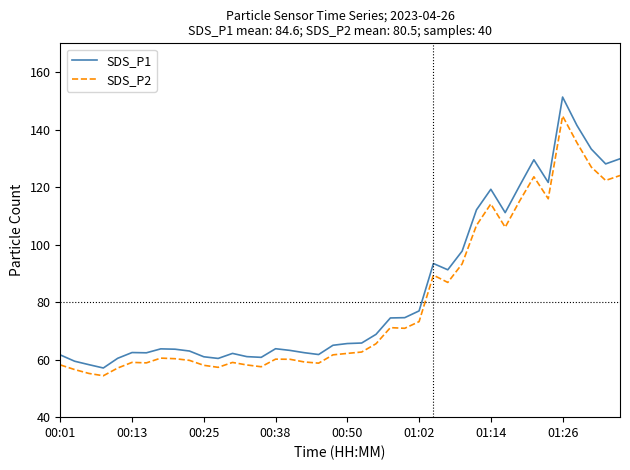

Which series has the largest range (max minus min)?

SDS_P1